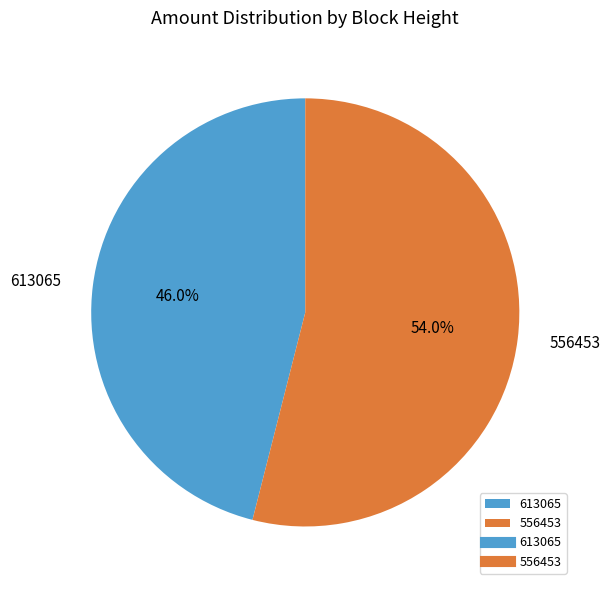

To the nearest percent, what is the difference between the largest and smallest slice percentages?

8%